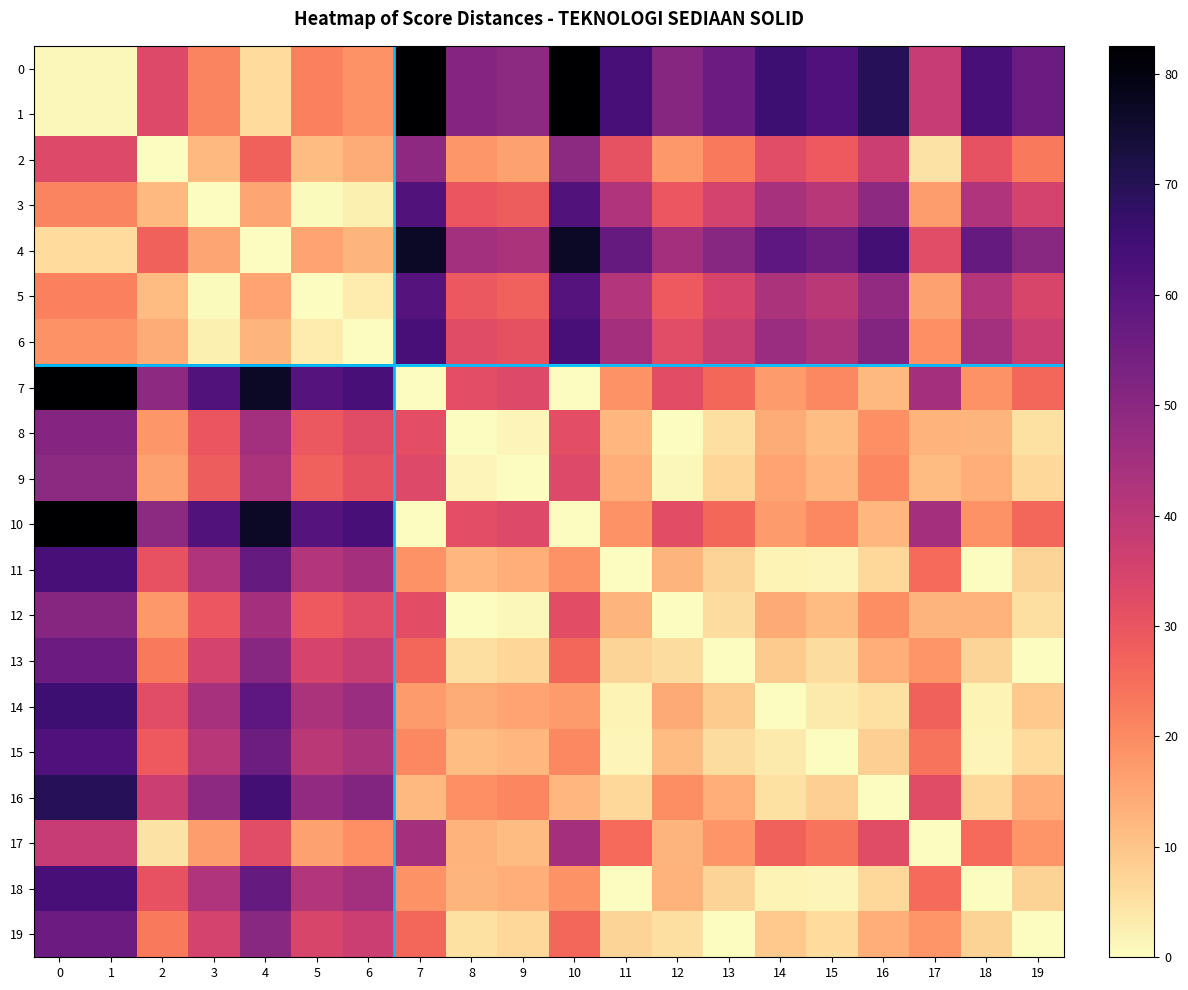

Which has a higher value, 0 or 15?

15